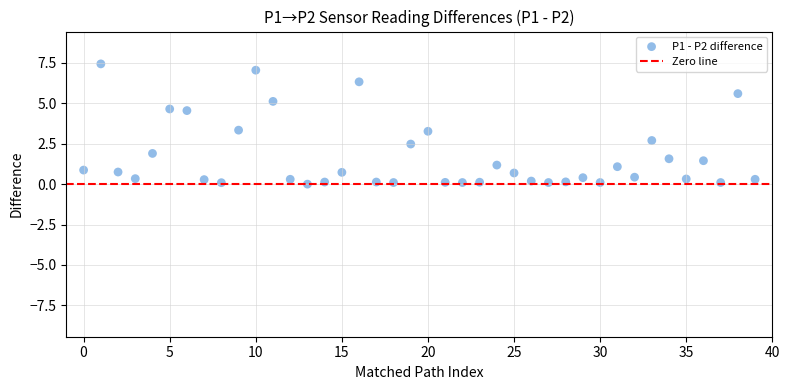

What is the range of Y values (max minus min)?

7.4